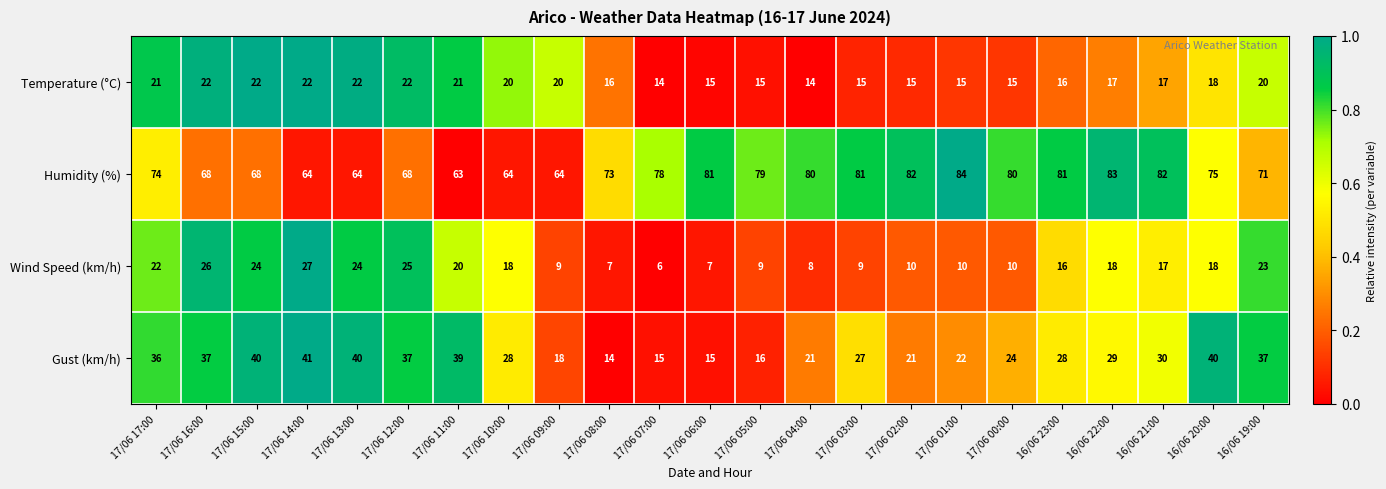

At how many categories does at least one series exceed 36?

23